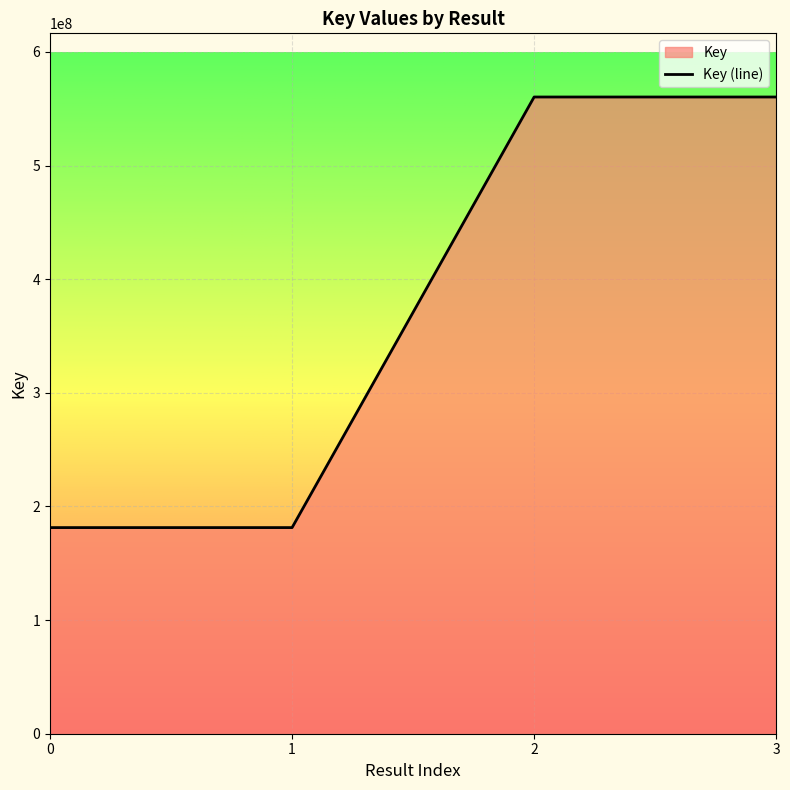

What is the maximum value shown in the chart?

560280174